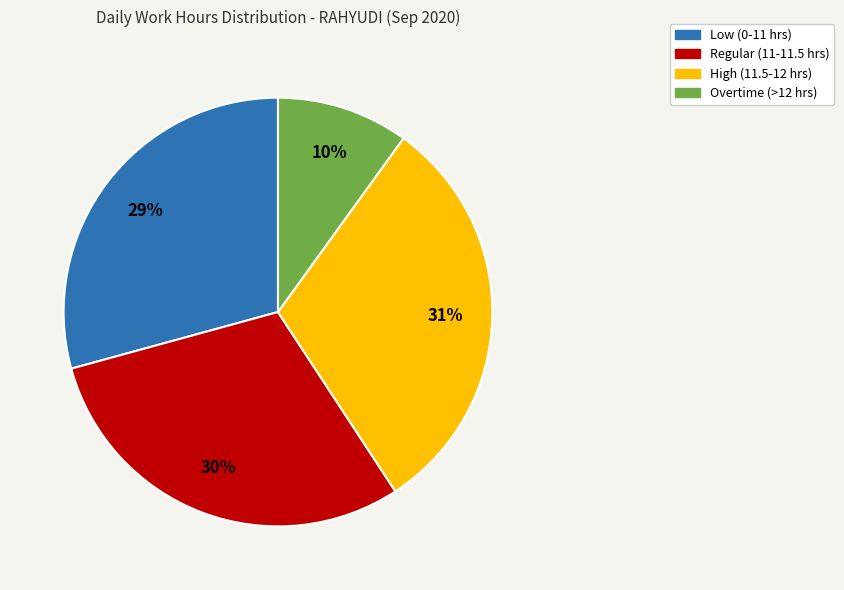

Is there a majority slice in this chart?

No